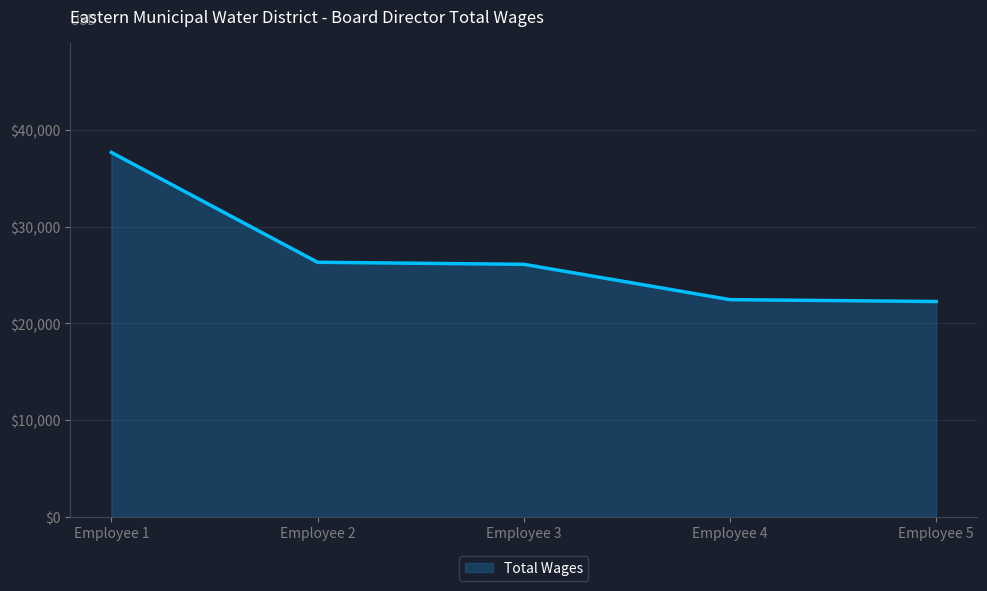

At which category does the chart reach its peak across all series?

Employee 1